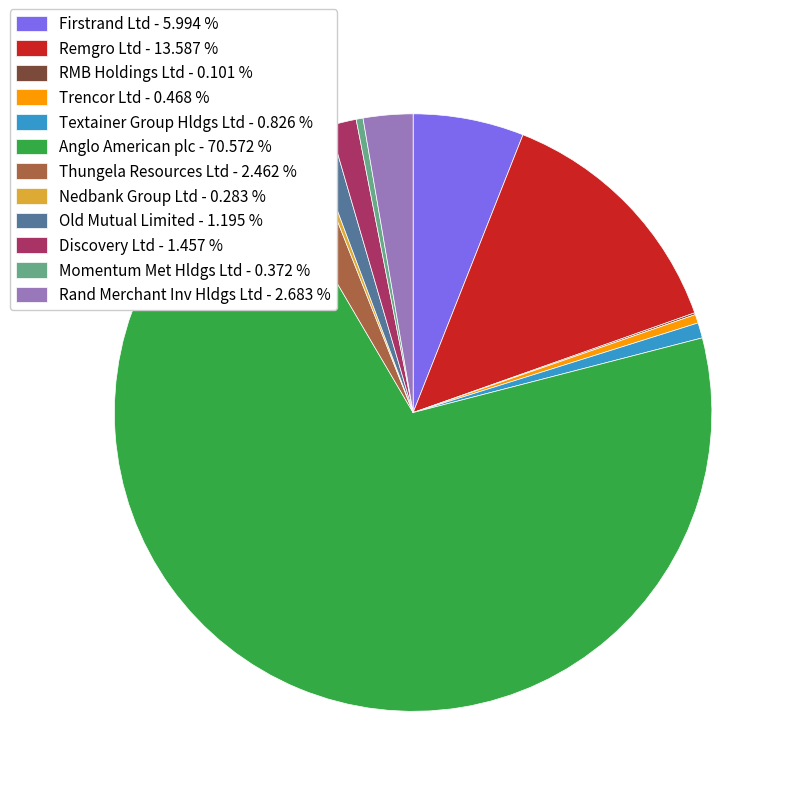

Which has a higher value, Trencor Ltd - 0.468 % or Thungela Resources Ltd - 2.462 %?

Thungela Resources Ltd - 2.462 %